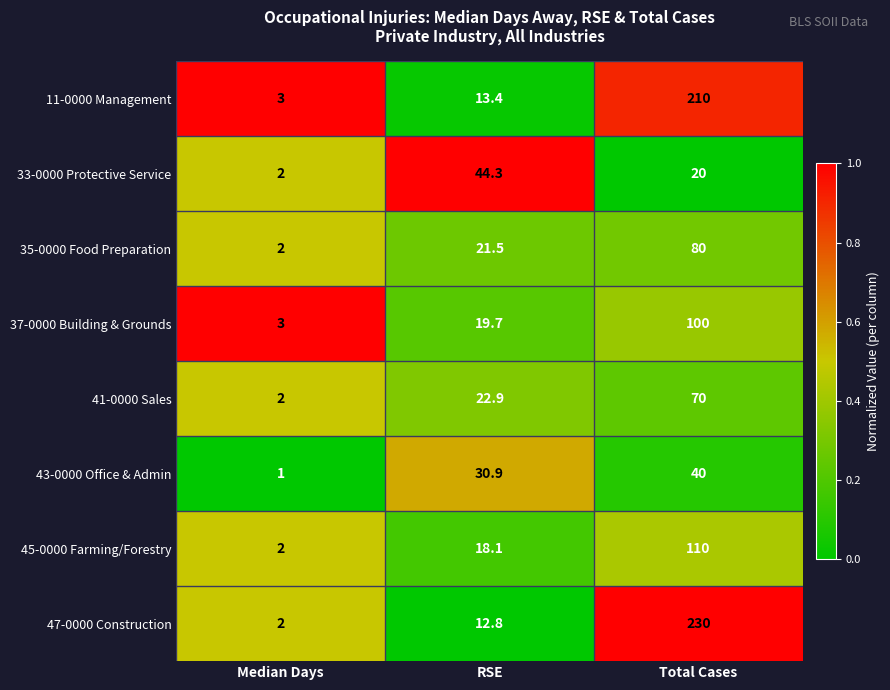

Which series has the largest total across all categories?

47-0000 Construction